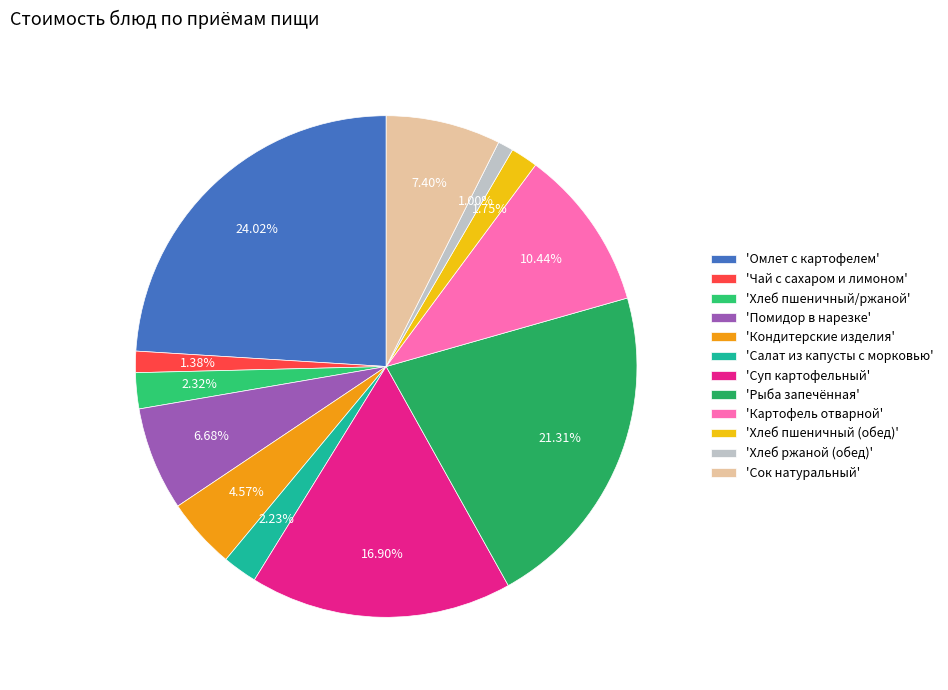

Rank the categories by value from highest to lowest.

Омлет с картофелем, Рыба запечённая, Суп картофельный, Картофель отварной, Сок натуральный, Помидор в нарезке, Кондитерские изделия, Хлеб пшеничный/ржаной, Салат из капусты с морковью, Хлеб пшеничный (обед), Чай с сахаром и лимоном, Хлеб ржаной (обед)